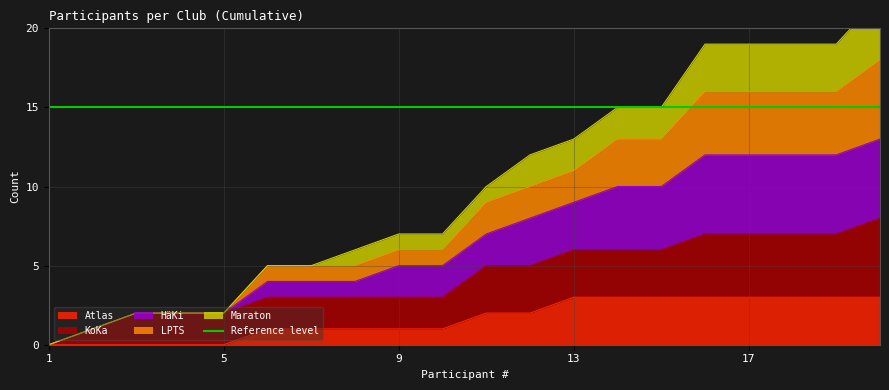

What is the difference between the HäKi values at 3 and 2?

1